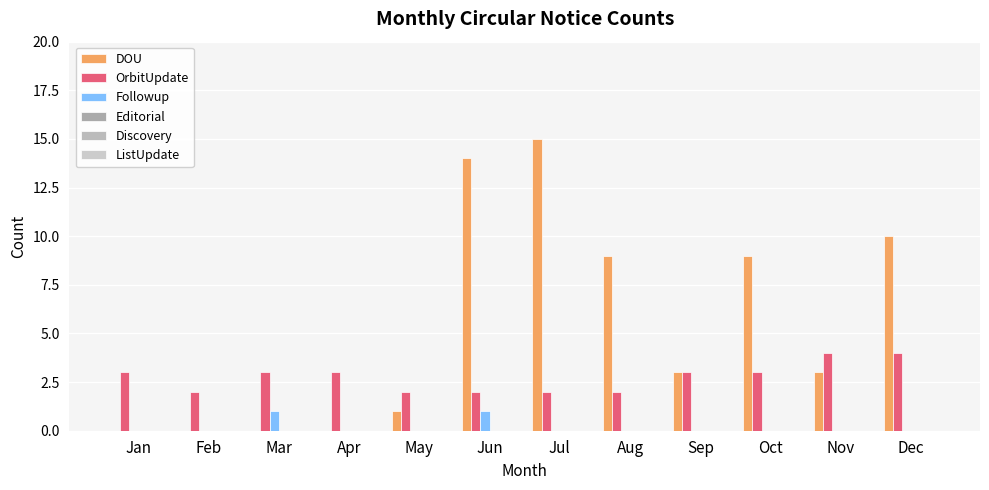

How many series are shown in this chart?

3